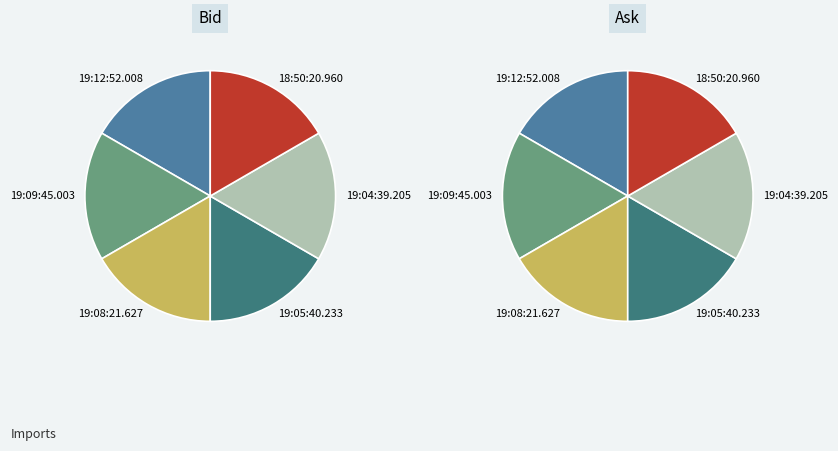

Which has a higher value, 19:09:45.003 or 19:08:21.627?

19:09:45.003